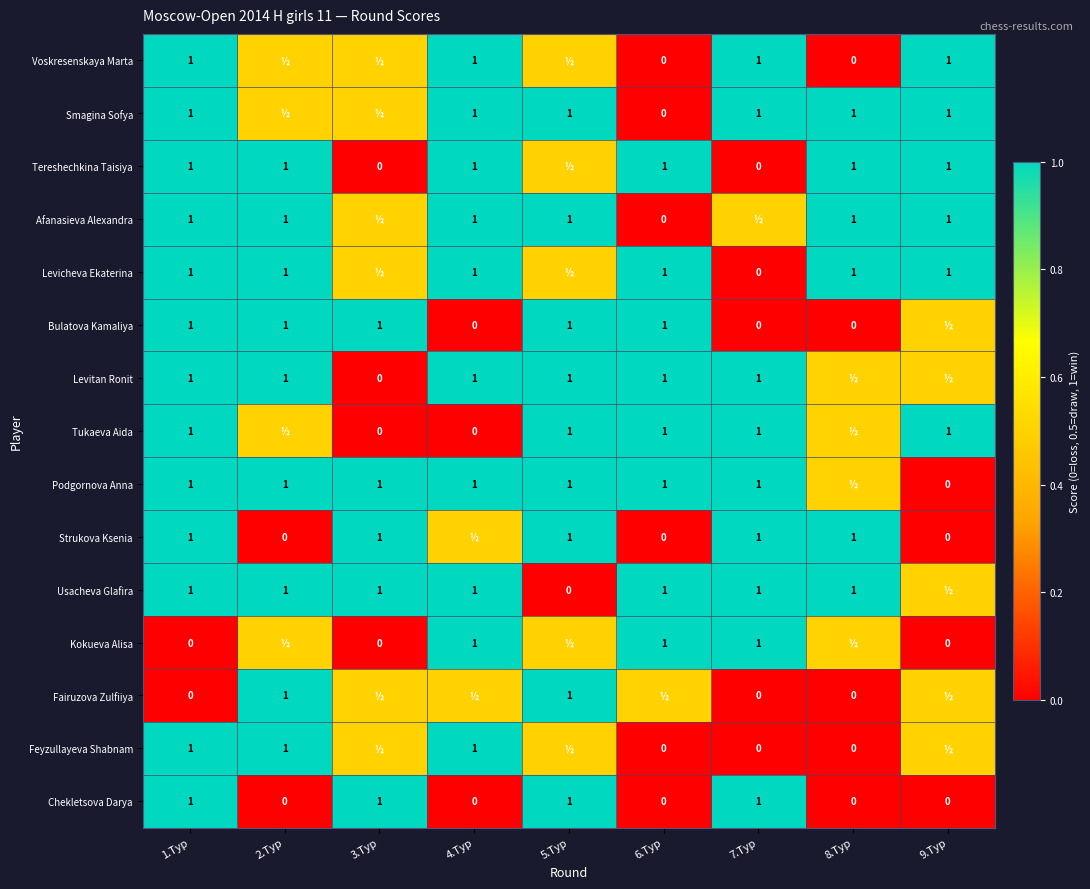

What is the sum of the Usacheva Glafira values at 7.Тур and 8.Тур?

2.0